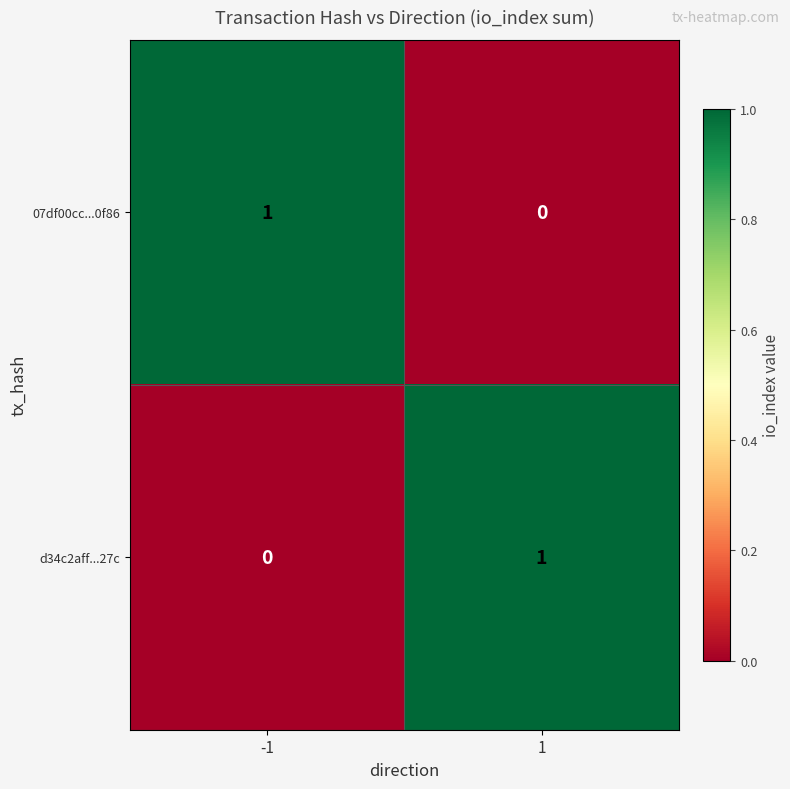

List the labels in order of d34c2aff...27c value, largest first.

1, -1